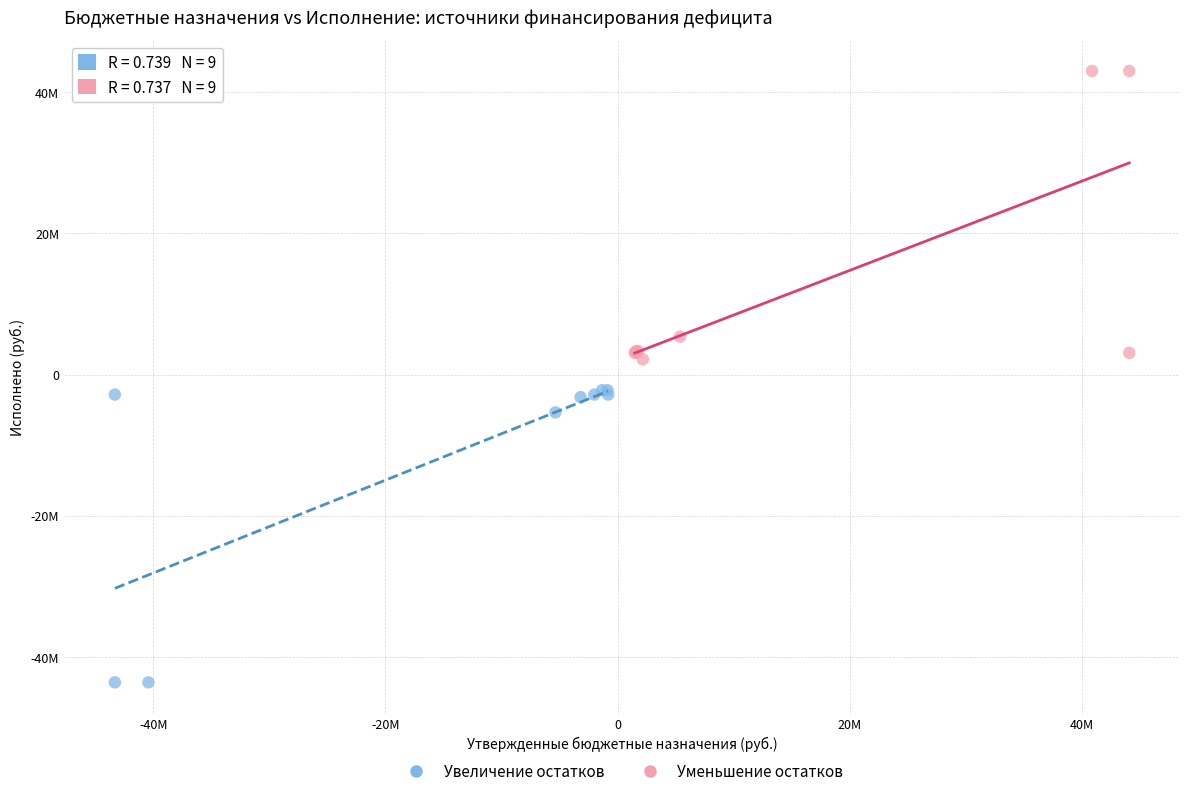

What are all the series names shown in the legend?

Увеличение остатков, Уменьшение остатков